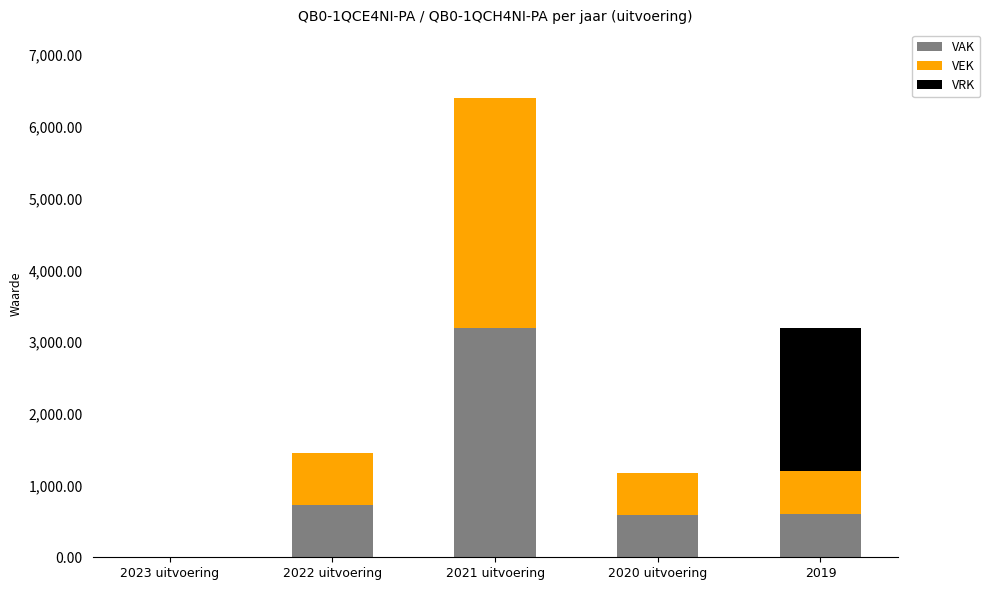

At which category is the sum across all series the highest?

2021 uitvoering